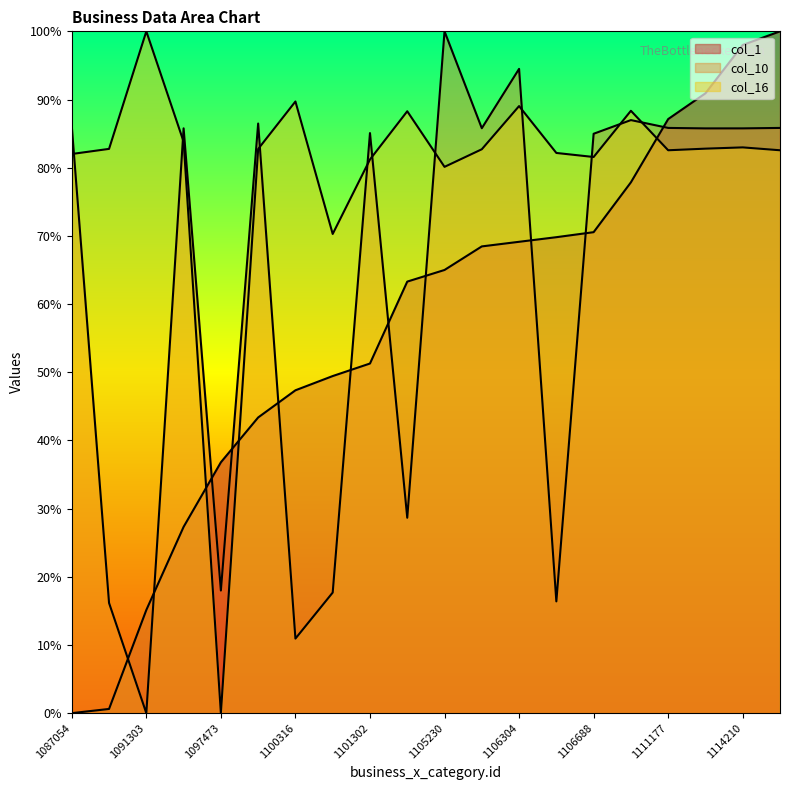

What is the difference between the highest and lowest values at 1101302?

33.8